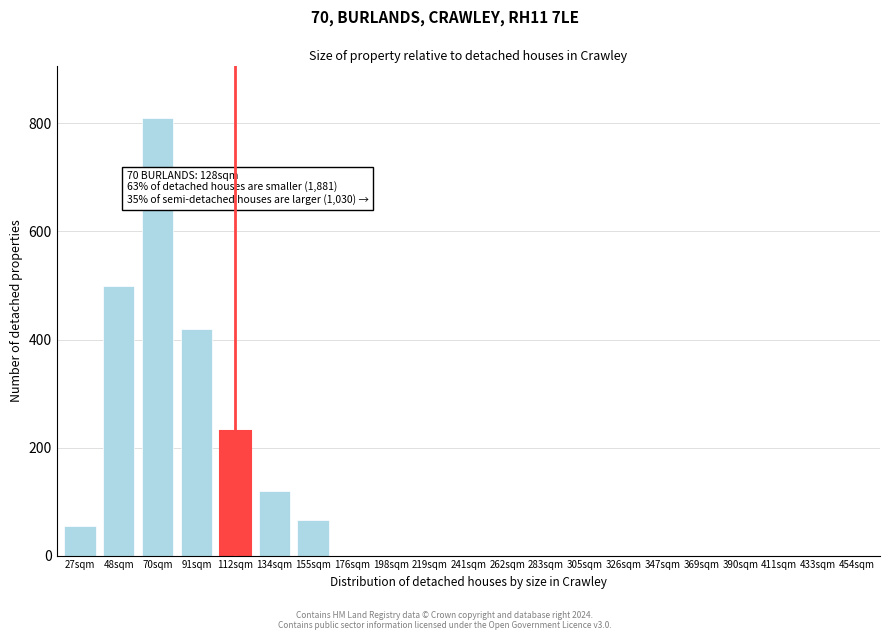

Reading left to right, what are all the values shown in this chart?

27sqm=55	48sqm=500	70sqm=810	91sqm=420	112sqm=230	134sqm=120	155sqm=65	176sqm=0	198sqm=0	219sqm=0	241sqm=0	262sqm=0	283sqm=0	305sqm=0	326sqm=0	347sqm=0	369sqm=0	390sqm=0	411sqm=0	433sqm=0	454sqm=0